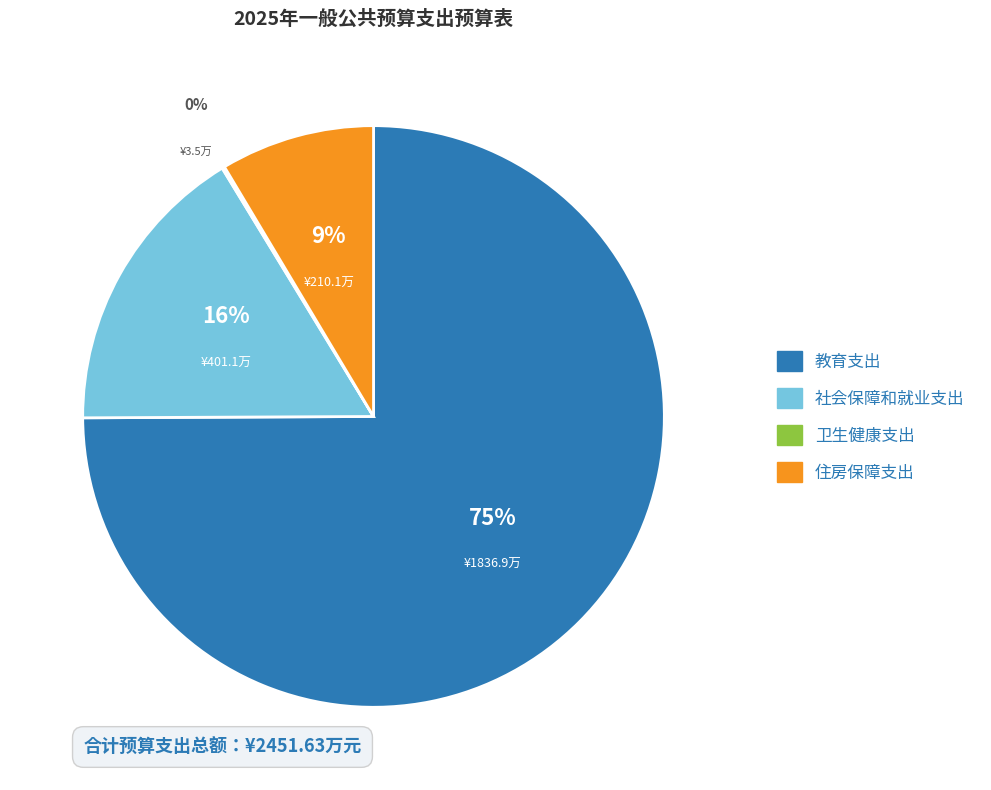

Which slice is the smallest?

卫生健康支出